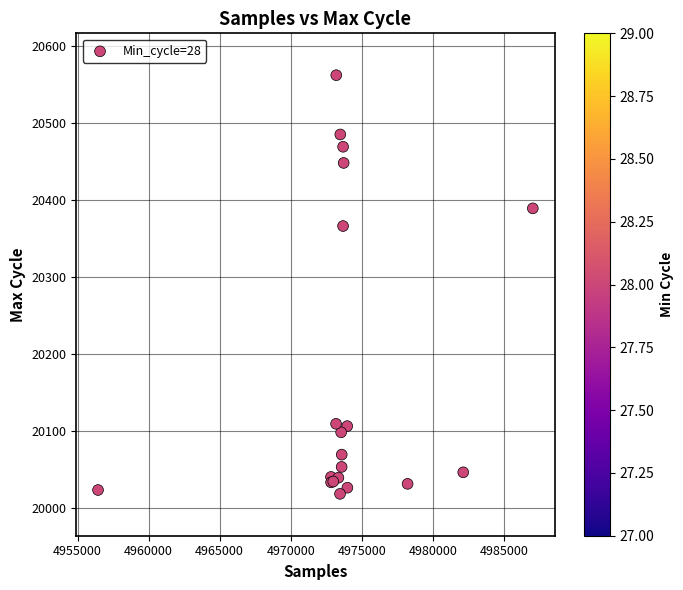

What Y value in the scatter plot is closest to 20290?

20366